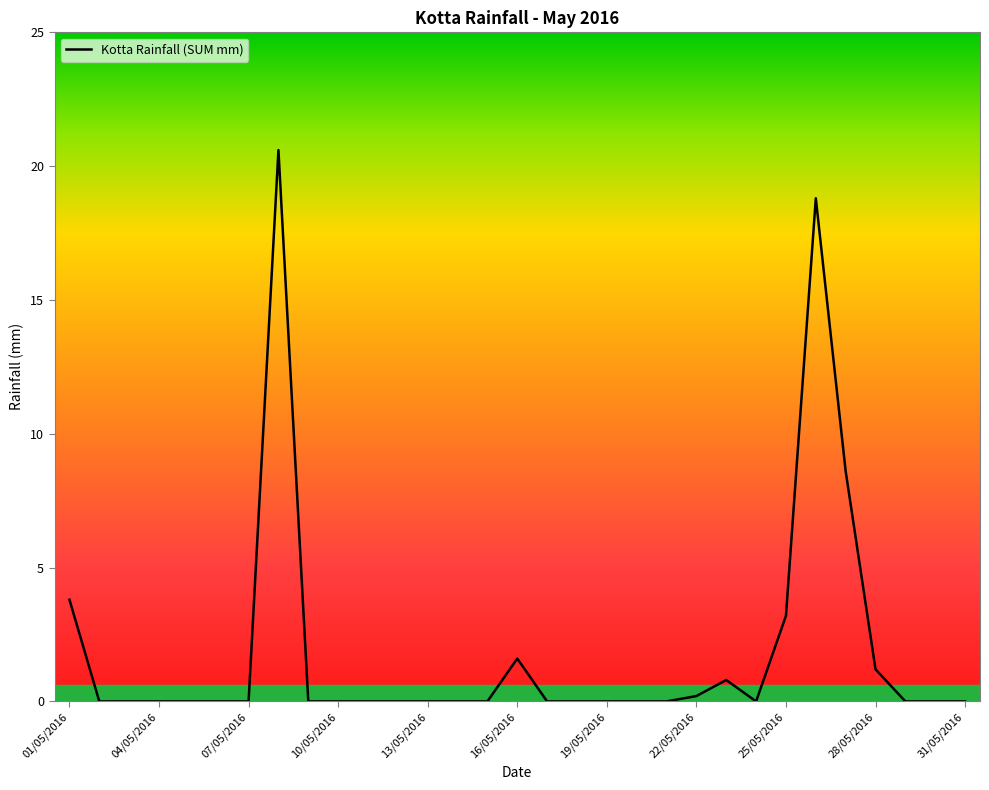

Reading left to right, what are all the values shown in this chart?

3.8	0.0	0.0	0.0	0.0	0.0	0.0	20.6	0.0	0.0	0.0	0.0	0.0	0.0	0.0	1.6	0.0	0.0	0.0	0.0	0.0	0.2	0.8	0.0	3.2	18.8	8.6	1.2	0.0	0.0	0.0